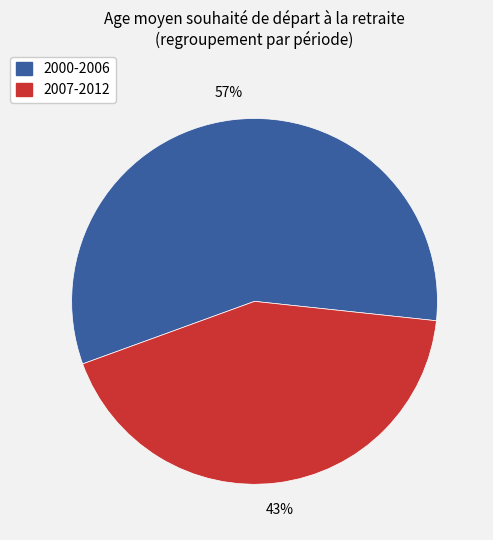

Which has a higher value, 2000-2006 or 2007-2012?

2000-2006